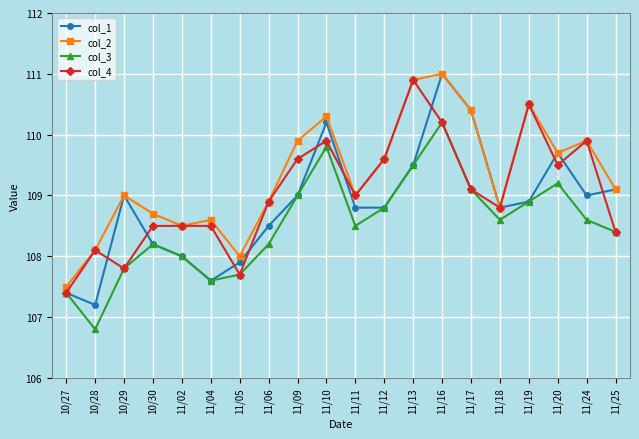

The col_4 series shows 108.8 at 11/18. True or false?

True